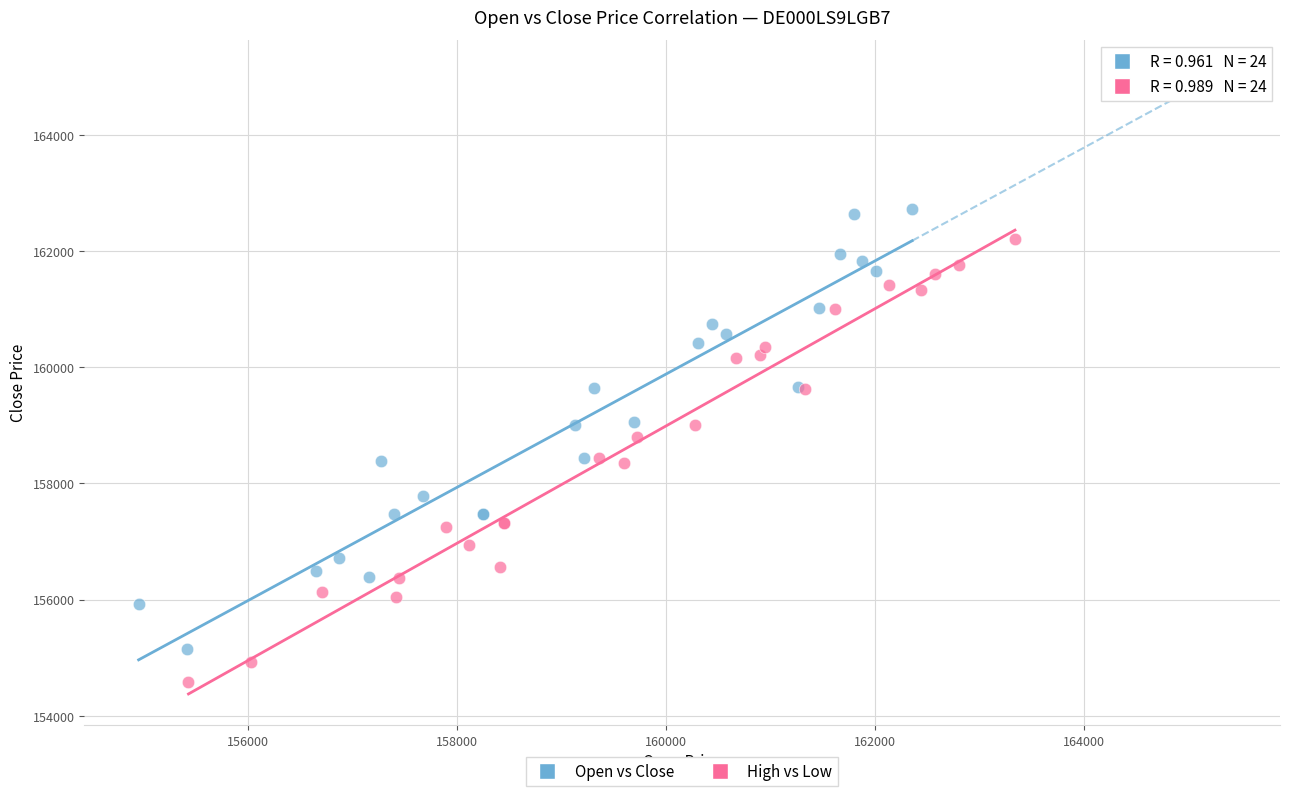

What are all the series names shown in the legend?

Open vs Close, High vs Low